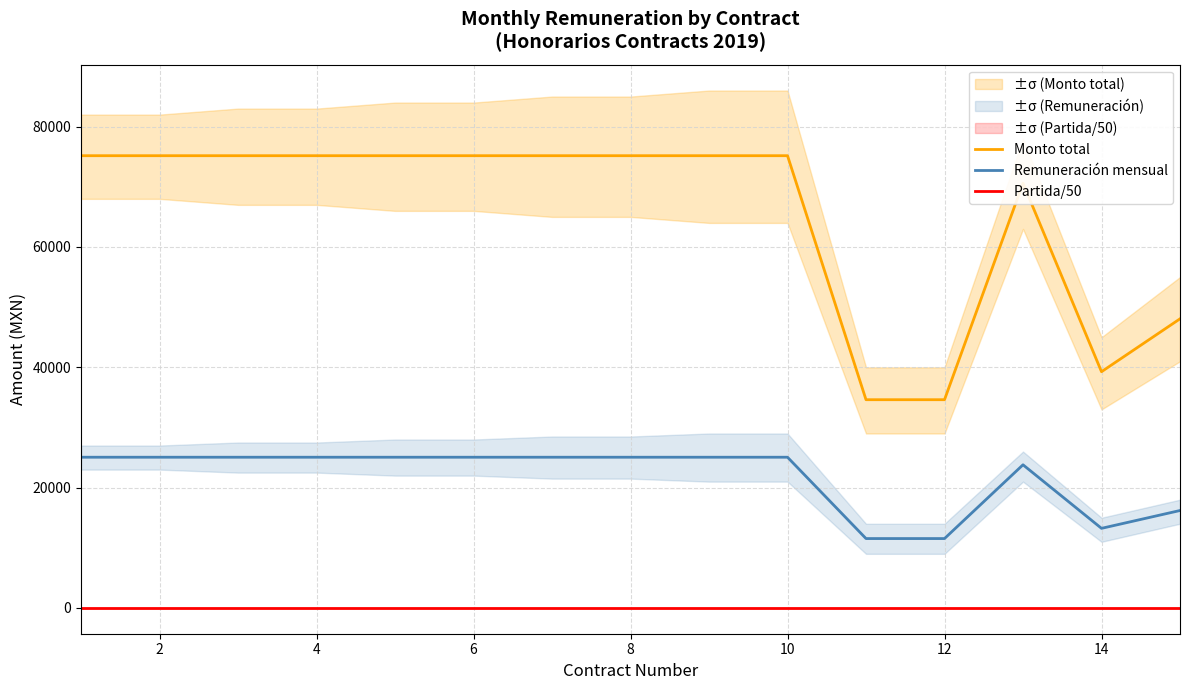

What is the highest value of the Partida/50 series?

24.2